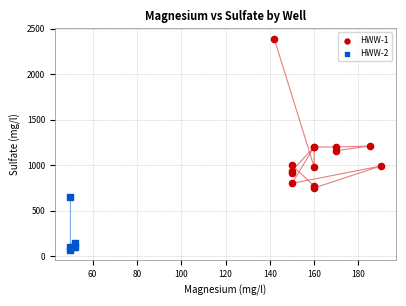

Which series contains the highest Y value?

HWW-1